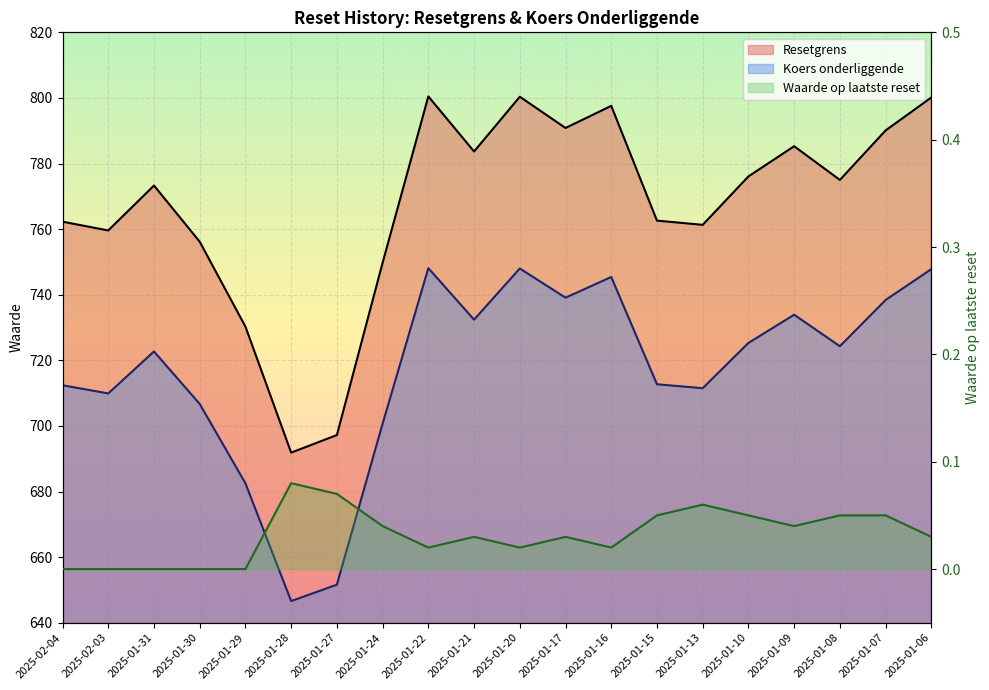

At 2025-02-03, list the series in order from smallest to largest.

Waarde op laatste reset, Koers onderliggende, Resetgrens